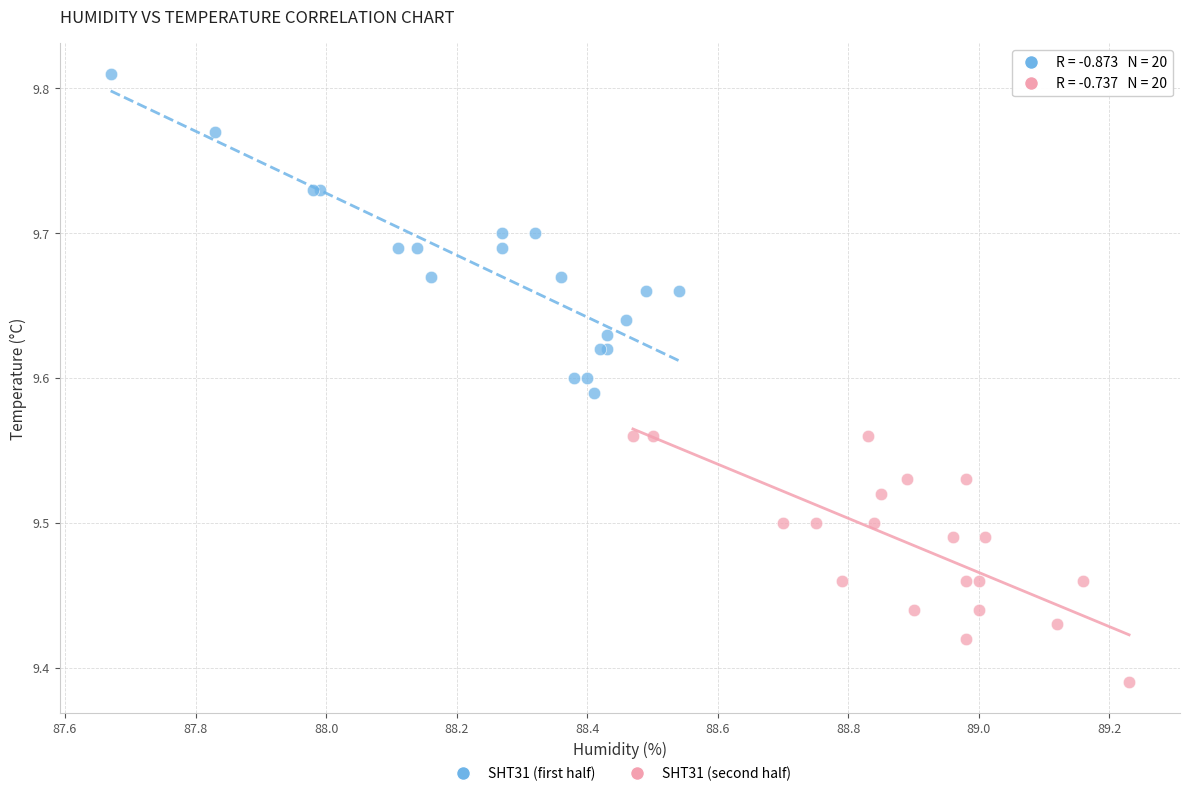

Which series contains the lowest Y value?

SHT31 (second half)